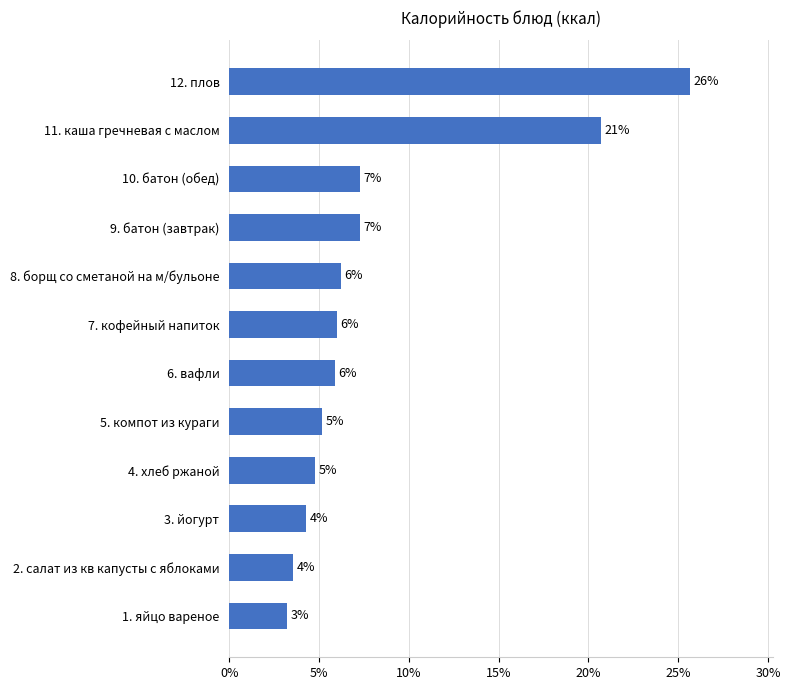

How many bars are there in total?

12